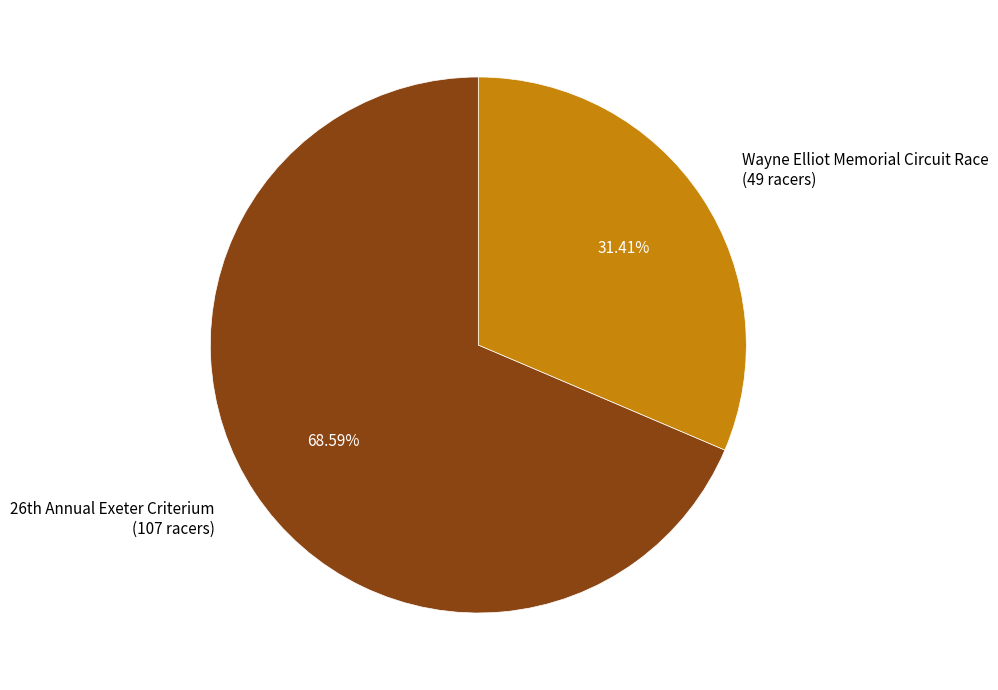

What is the largest slice in the pie chart?

26th Annual Exeter Criterium